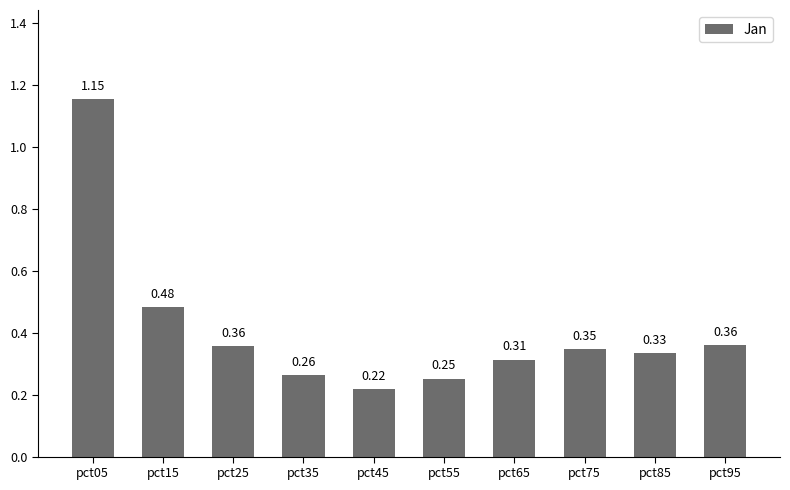

What is the difference between the maximum and minimum values?

0.9